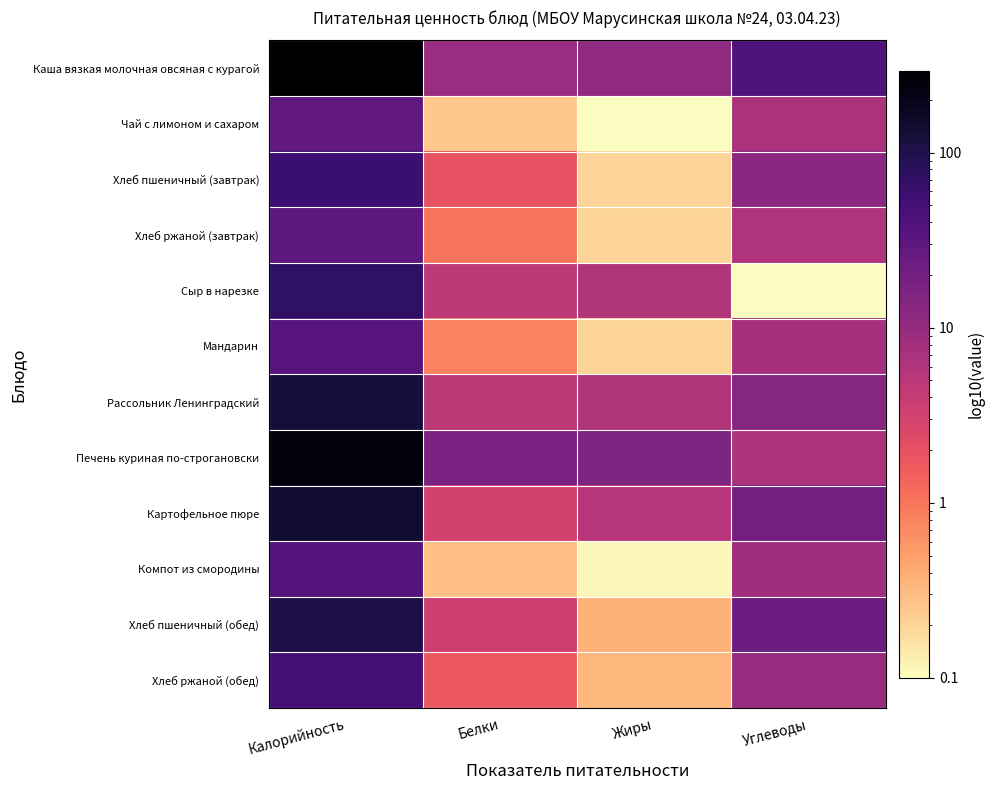

List the series in order of their peak value, lowest first.

Чай с лимоном и сахаром, Хлеб ржаной (завтрак), Мандарин, Компот из смородины, Хлеб ржаной (обед), Хлеб пшеничный (завтрак), Сыр в нарезке, Хлеб пшеничный (обед), Рассольник Ленинградский, Картофельное пюре, Печень куриная по-строгановски, Каша вязкая молочная овсяная с курагой